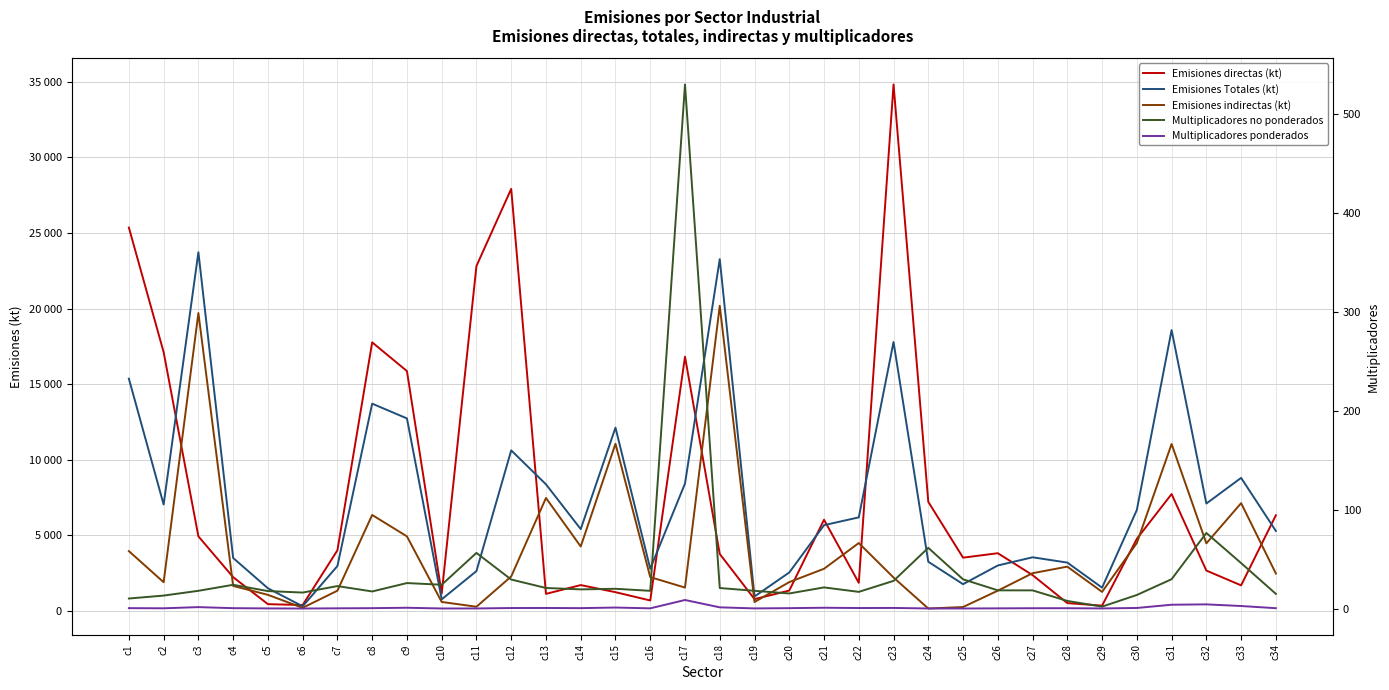

What is the lowest value of the Multiplicadores no ponderados series?

1.9